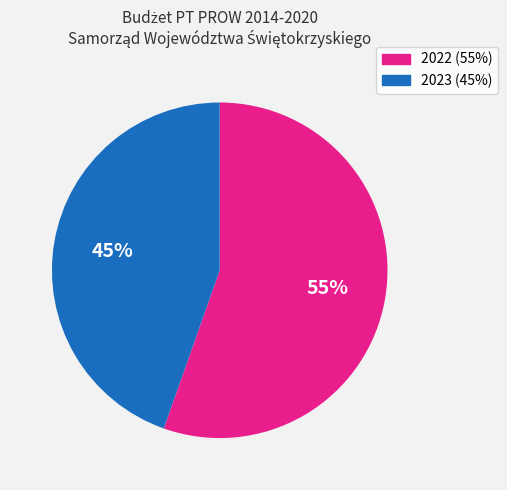

To the nearest percent, what is the average slice percentage?

50%